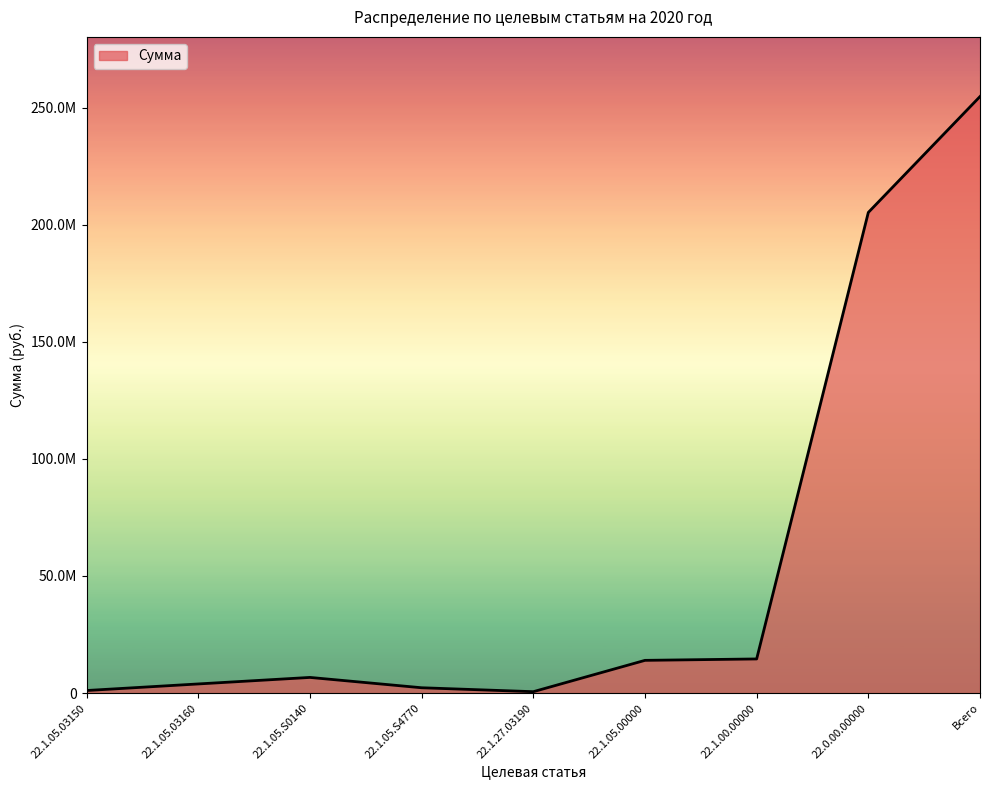

Where is the data nearest to the value 127639161?

22.0.00.00000